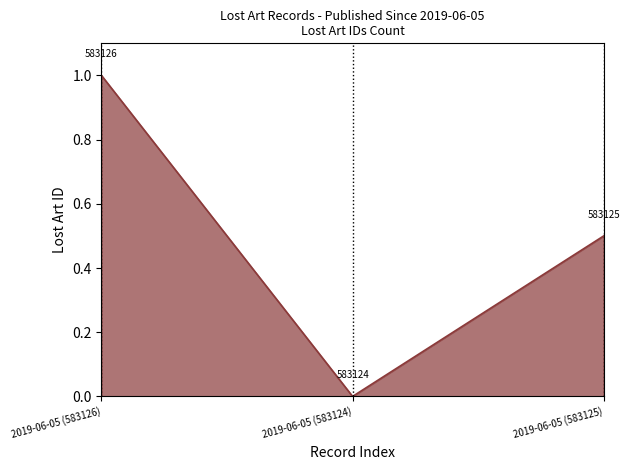

What position from the right is 2019-06-05 (583124)?

2